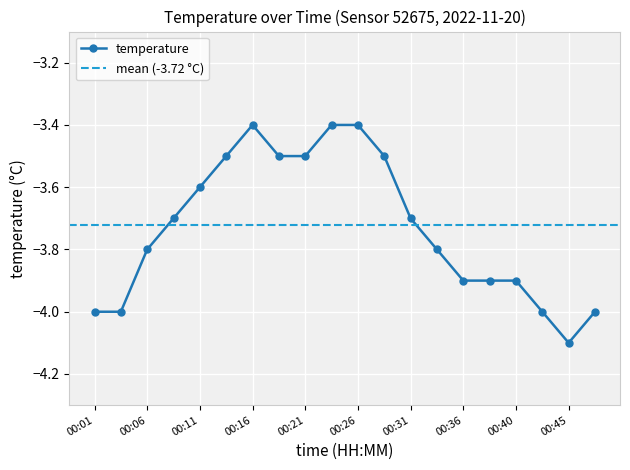

Which has a higher value, 00:43 or 00:04?

00:43